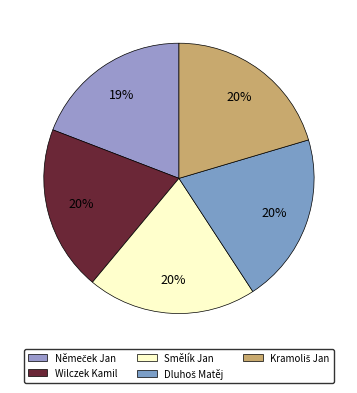

The Dluhoš Matěj slice represents 7% of the pie. True or false?

False